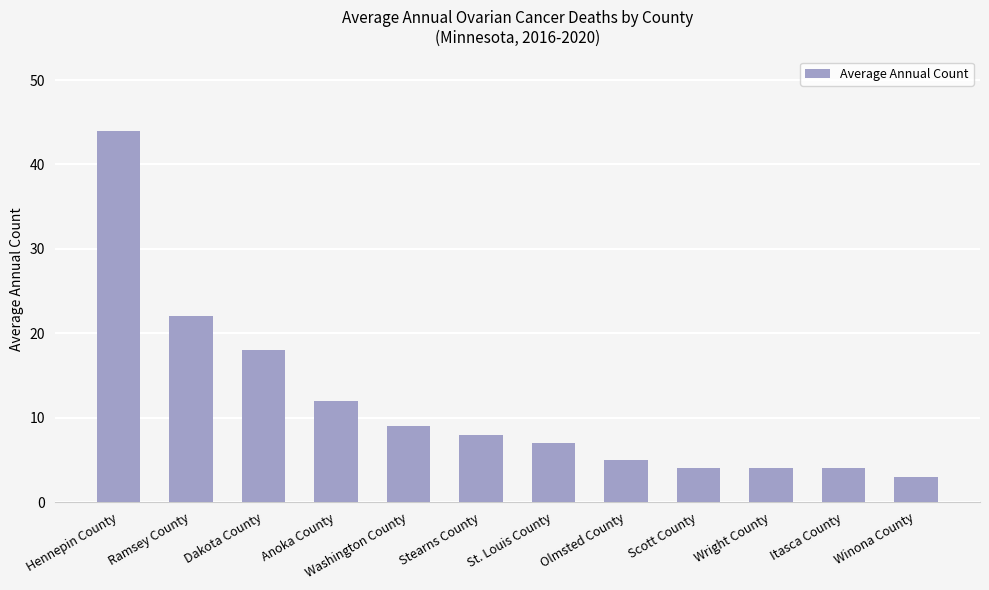

What is the ratio of the value at Washington County to the value at Ramsey County?

0.4